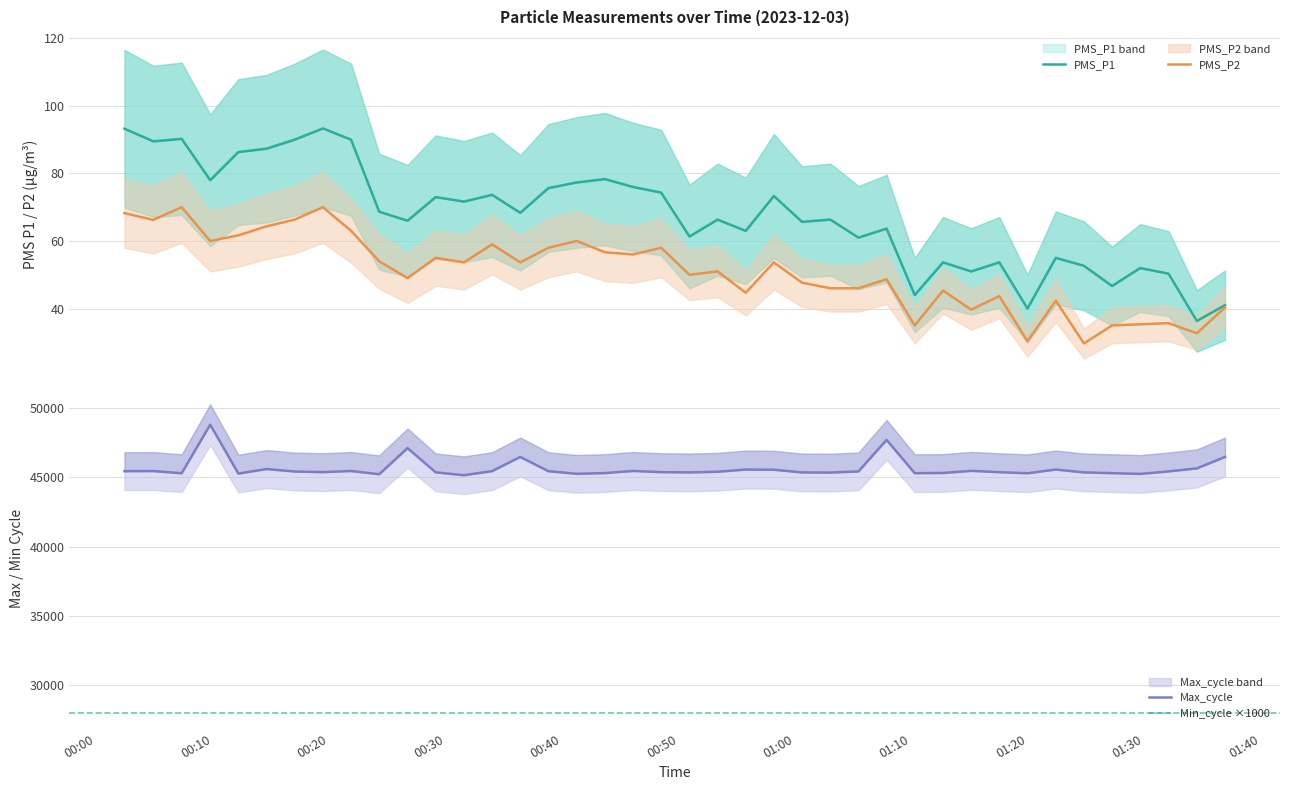

Is the value of PMS_P2 at 2023/12/03 00:55:46 greater than the value of PMS_P1 at 2023/12/03 01:19:58?

Yes